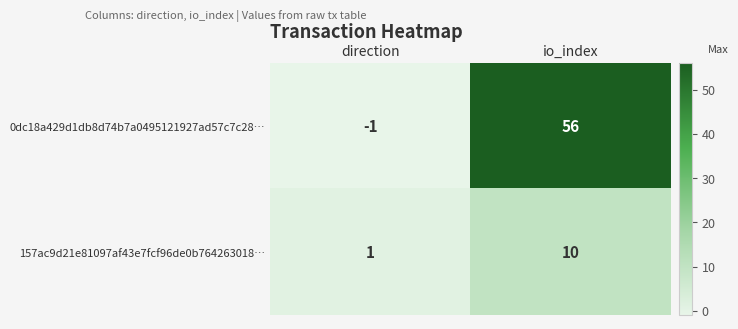

Rank the series by their average value, from lowest to highest.

157ac9d21e81097af43e7fcf96de0b764263018…, 0dc18a429d1db8d74b7a0495121927ad57c7c28…